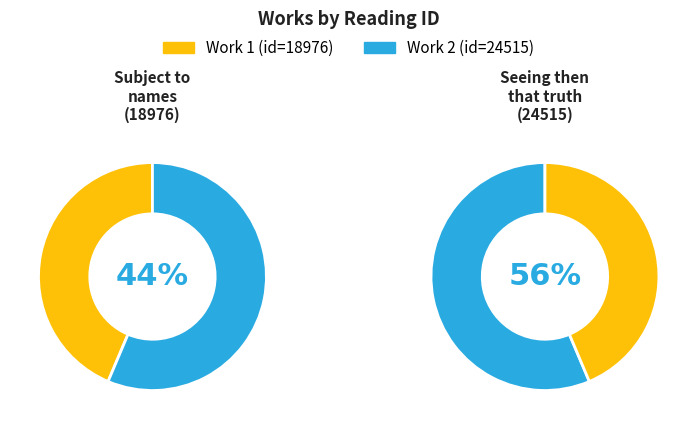

Do Subject to names and Seeing then that truth together represent more than half of the pie?

Yes